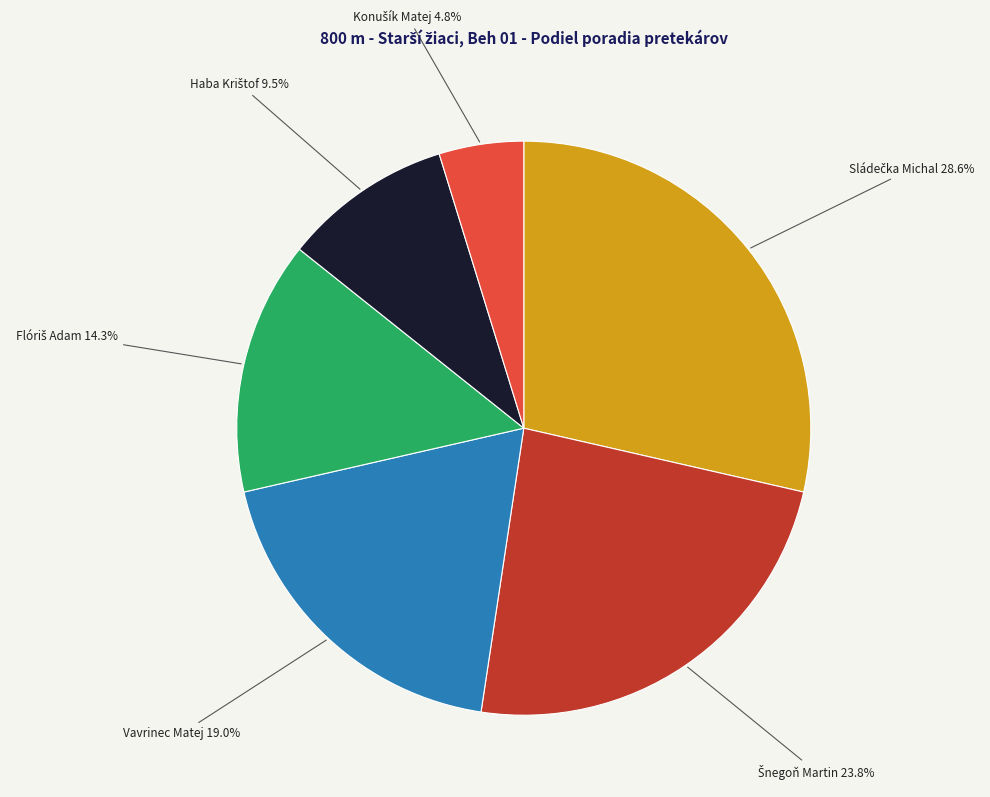

Is there a majority slice in this chart?

No